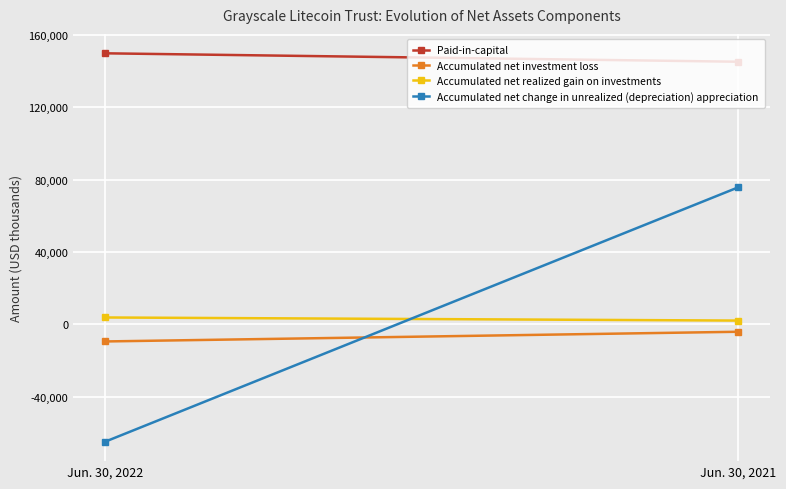

What is the value of the Accumulated net change in unrealized (depreciation) appreciation point at the 2nd from the left?

75802